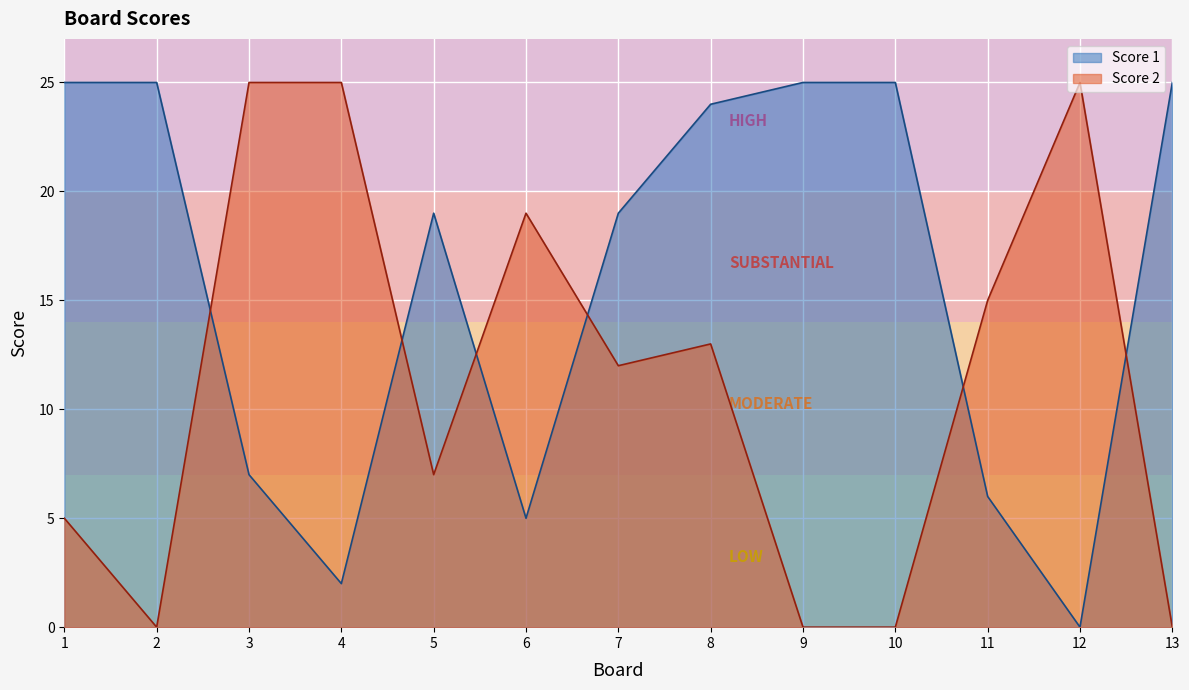

Which category has the lowest value across all series?

12